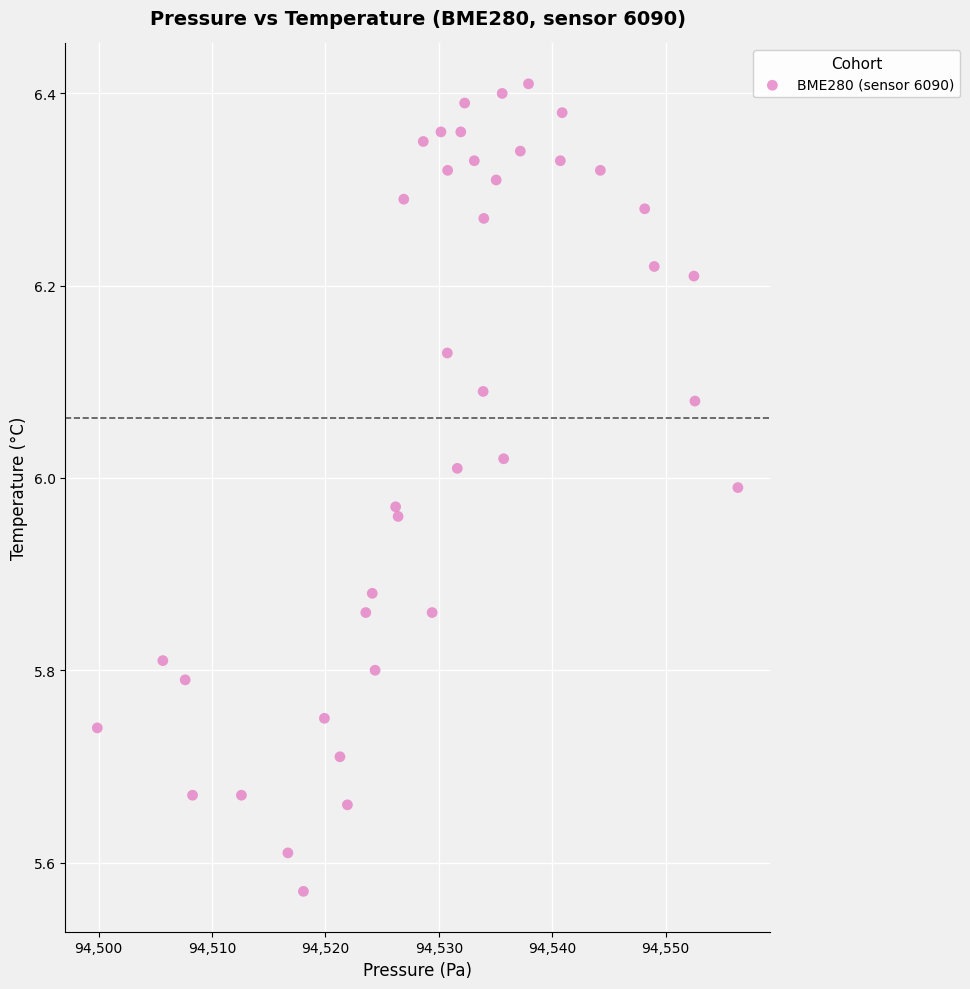

What is the range of Y values (max minus min)?

0.8